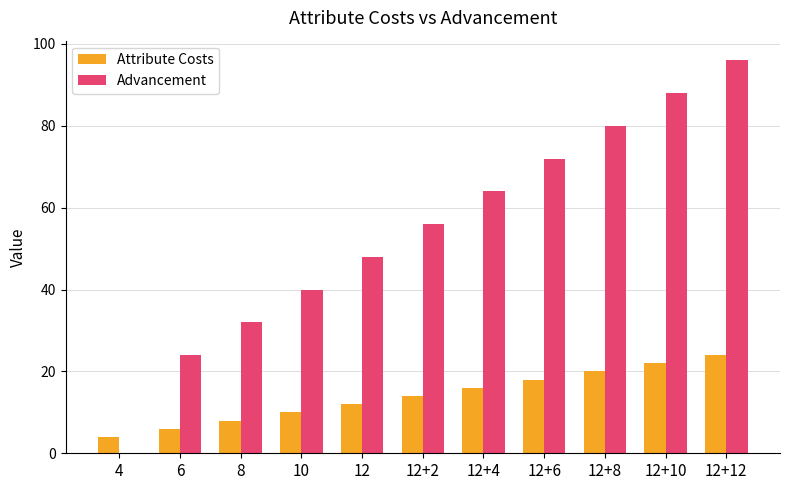

At which label does Advancement reach its peak?

12+12